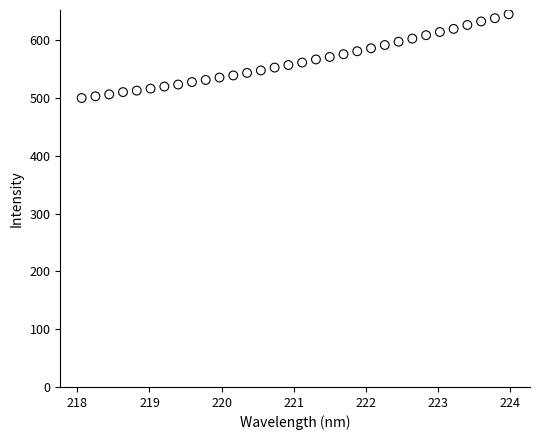

What is the range of Y values (max minus min)?

145.2